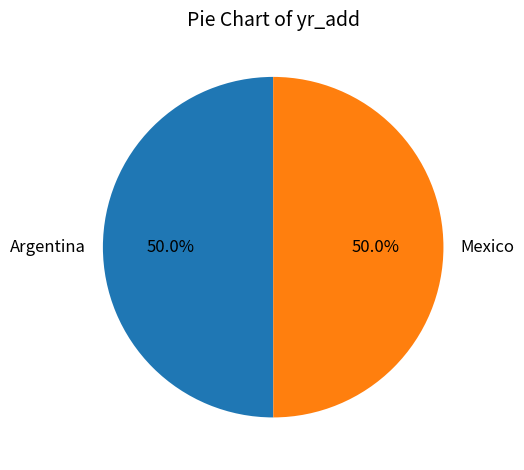

Combined, what portion of the pie is Mexico and Argentina?

100.0%